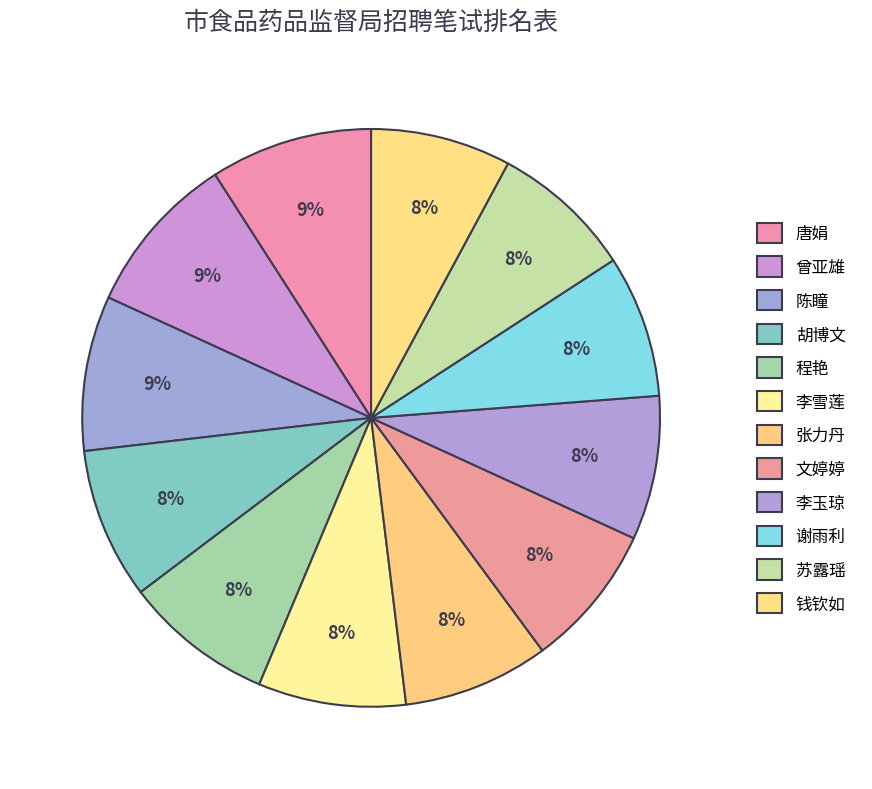

True or false: 谢雨利 accounts for 8% of the total.

True